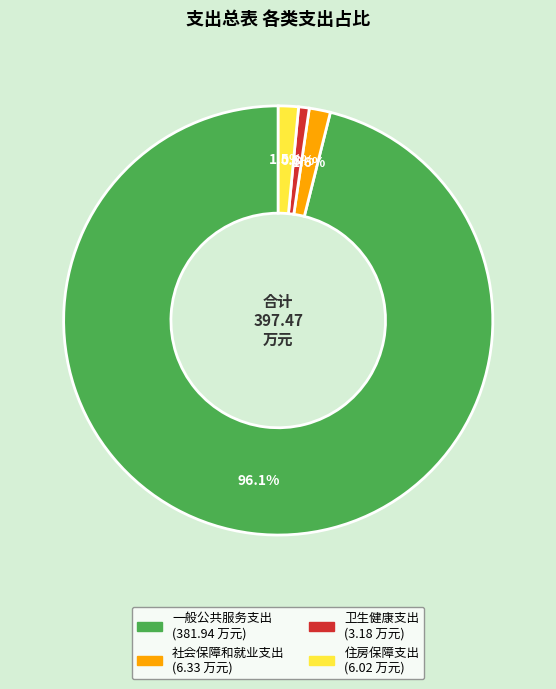

Does 住房保障支出 represent more than half of the total?

No